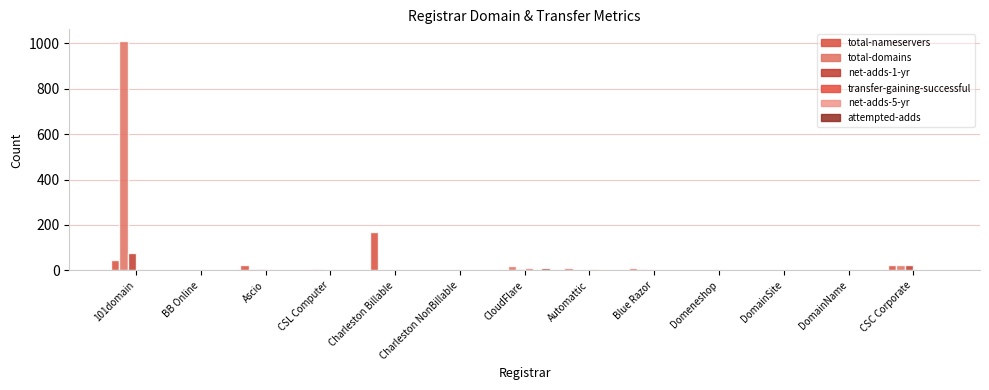

Reading left to right, list all the values displayed in this chart.

total-nameservers: 48	0	23	3	168	0	0	10	10	0	0	0	25
total-domains: 1011	0	5	8	1	1	19	2	6	2	0	0	25
net-adds-1-yr: 77	0	8	1	0	0	8	0	2	3	0	0	23
transfer-gaining-successful: 0	0	0	0	0	0	10	4	0	0	0	0	0
net-adds-5-yr: 0	0	0	0	0	0	1	0	0	0	0	0	0
attempted-adds: 0	0	0	0	0	0	10	3	2	2	0	0	1